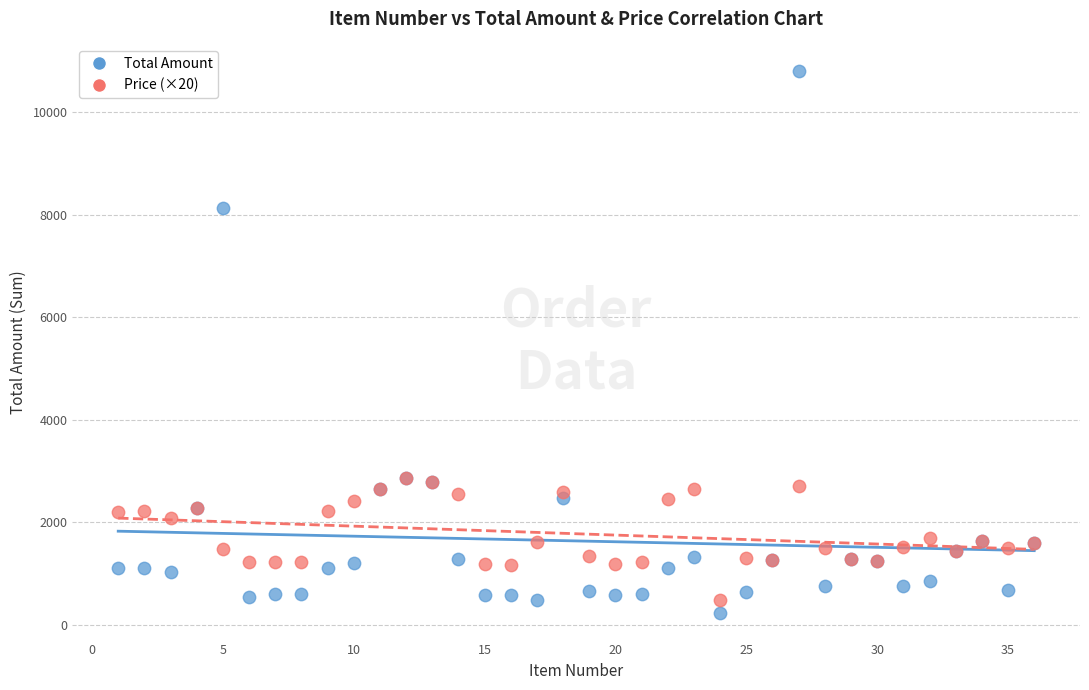

Which series contains the lowest Y value?

Total Amount